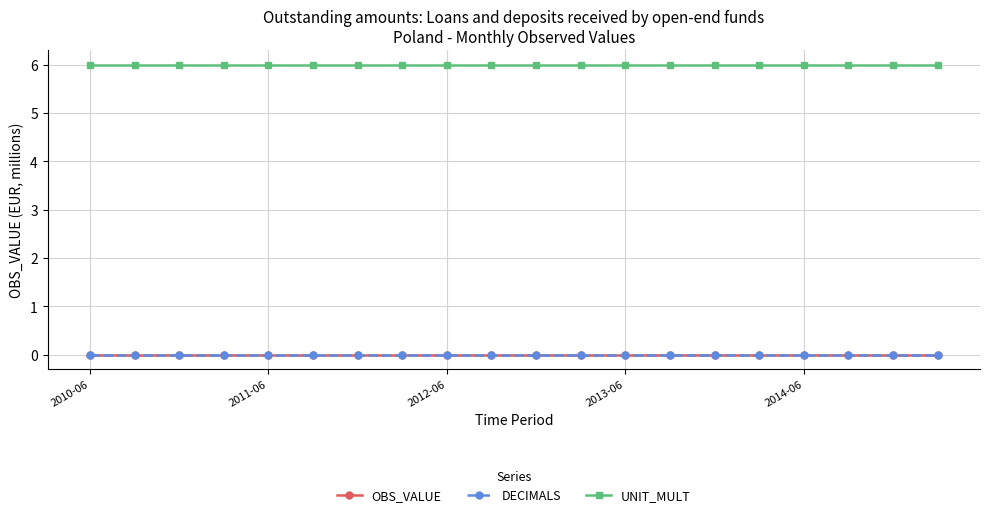

Does the chart have visible grid lines?

Yes